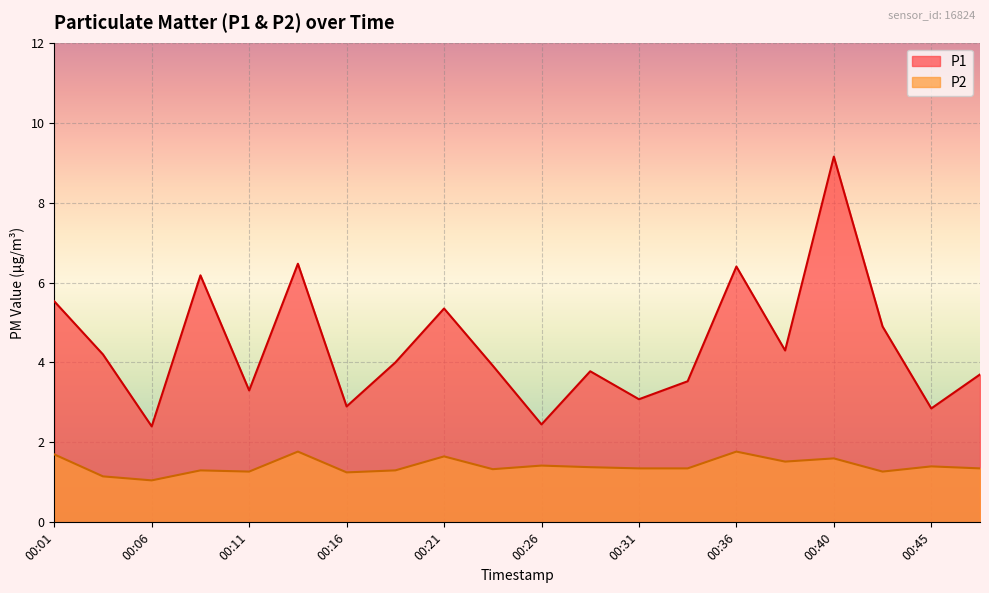

In P1, how many points are lower than both neighbors (excluding endpoints)?

7